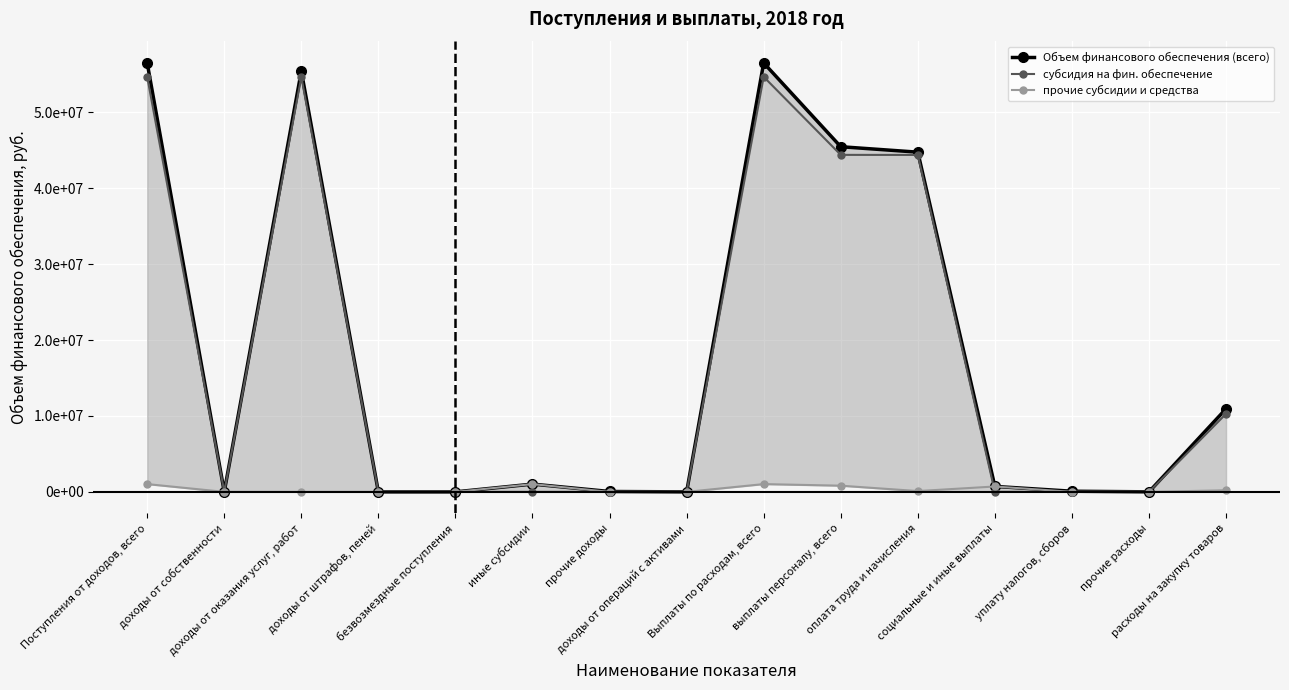

What is the total value across all series at уплату налогов, сборов?

86000